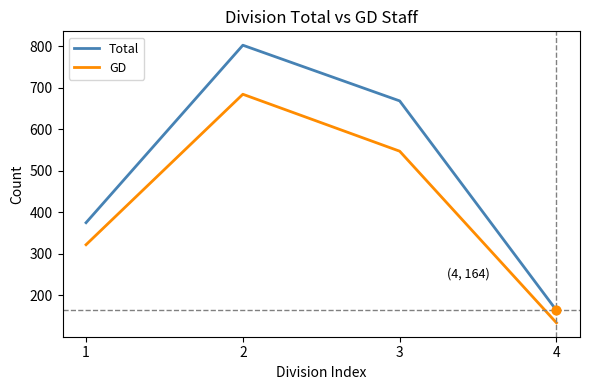

Which series changed the most between 2 and 4?

Total